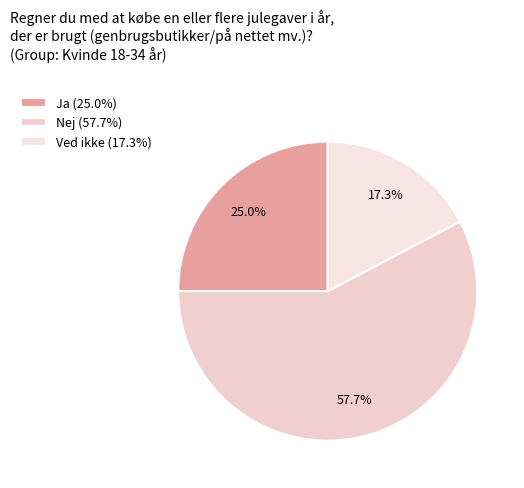

Combined, what portion of the pie is Nej and Ved ikke?

75.0%